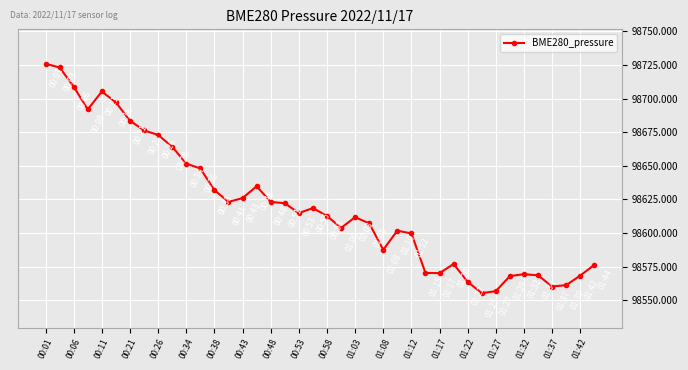

What is the value of the 22nd point from the left?

98603.8